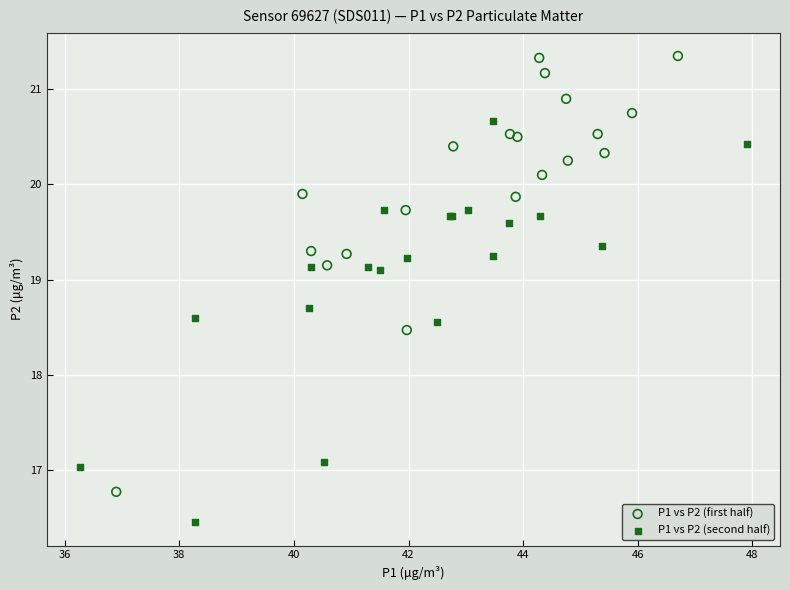

Which series has the widest spread of Y values?

P1 vs P2 (first half)